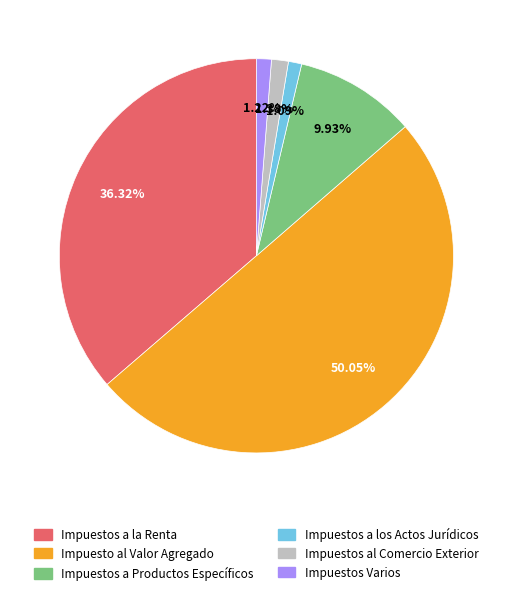

To the nearest percent, what is the difference between the largest and smallest slice percentages?

49%